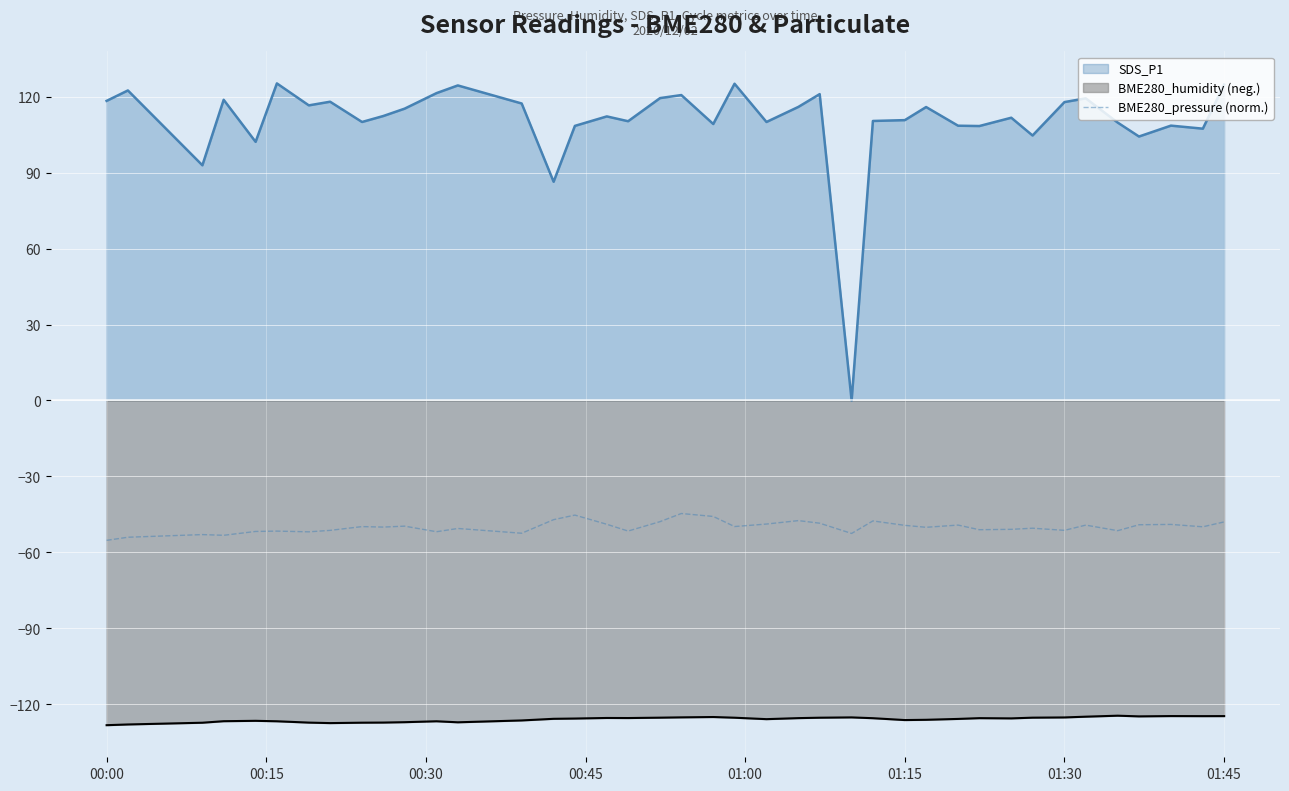

Reading left to right, extract all data points from this chart.

SDS_P1 line: 118.3	122.4	92.9	118.7	102.1	125.2	116.5	118.0	110.0	112.3	115.2	121.4	124.4	117.3	86.4	108.4	112.2	110.3	119.4	120.6	109.2	125.1	110.0	115.9	121.0	0.0	110.4	110.7	115.9	108.5	108.4	111.7	104.6	117.8	119.3	109.7	104.2	108.5	107.3	124.7
BME280_humidity line: -128.2	-127.9	-127.2	-126.6	-126.5	-126.7	-127.2	-127.4	-127.2	-127.2	-127.0	-126.7	-127.1	-126.3	-125.7	-125.6	-125.4	-125.4	-125.2	-125.1	-125.0	-125.2	-125.8	-125.4	-125.2	-125.1	-125.4	-126.2	-126.1	-125.7	-125.4	-125.5	-125.2	-125.1	-124.8	-124.5	-124.7	-124.6	-124.6	-124.6
BME280_pressure (norm): -55.2	-54.0	-52.9	-53.2	-51.7	-51.6	-51.9	-51.3	-49.8	-50.0	-49.6	-51.8	-50.5	-52.4	-47.1	-45.3	-48.9	-51.6	-47.8	-44.6	-45.8	-49.8	-48.8	-47.4	-48.4	-52.5	-47.6	-49.3	-50.1	-49.2	-51.0	-50.9	-50.4	-51.3	-49.2	-51.4	-49.1	-48.9	-49.9	-47.9